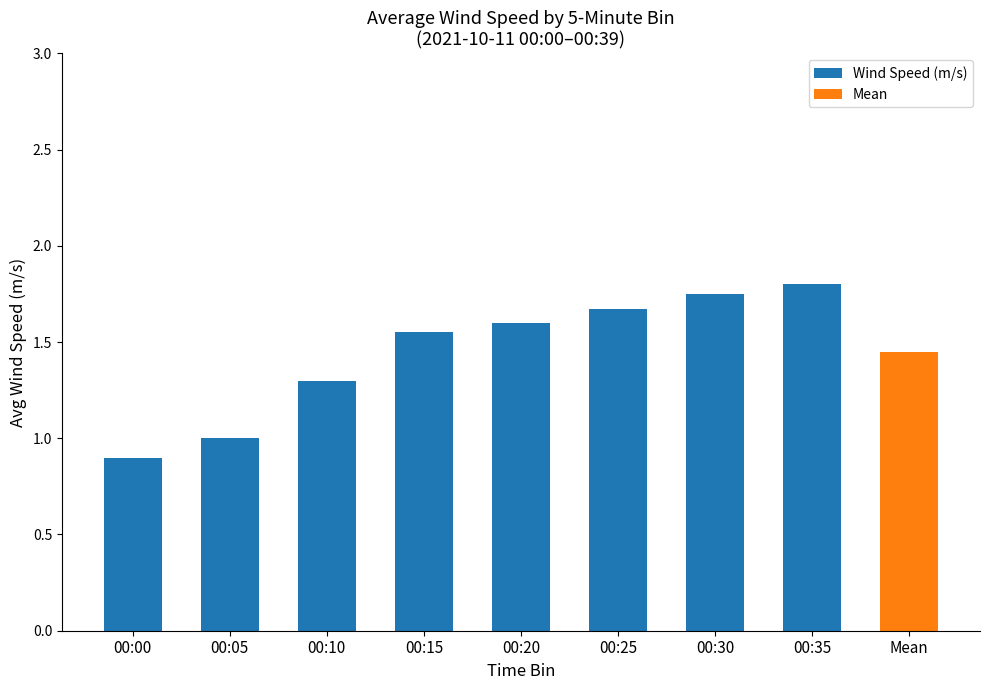

Count the values in the range 1 to 2.

7